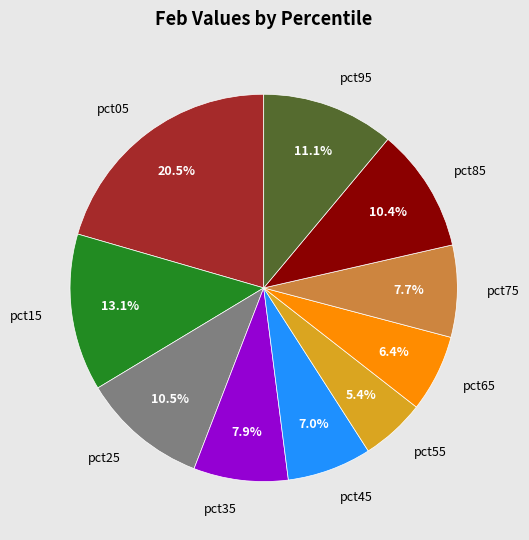

How many segments does this pie chart have?

10